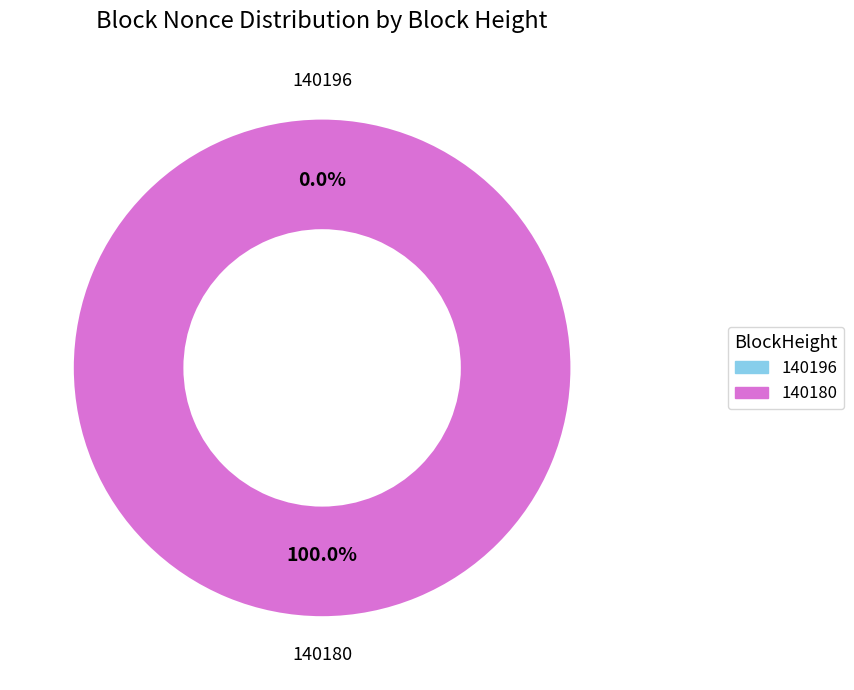

The 140180 slice represents 85% of the pie. True or false?

False